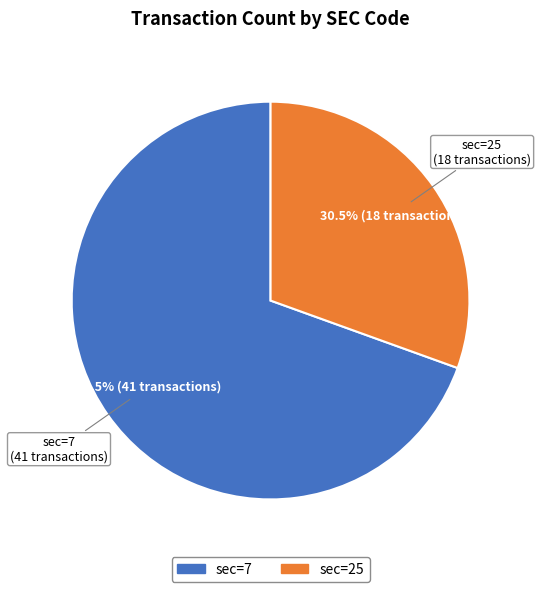

Is there a majority slice in this chart?

Yes